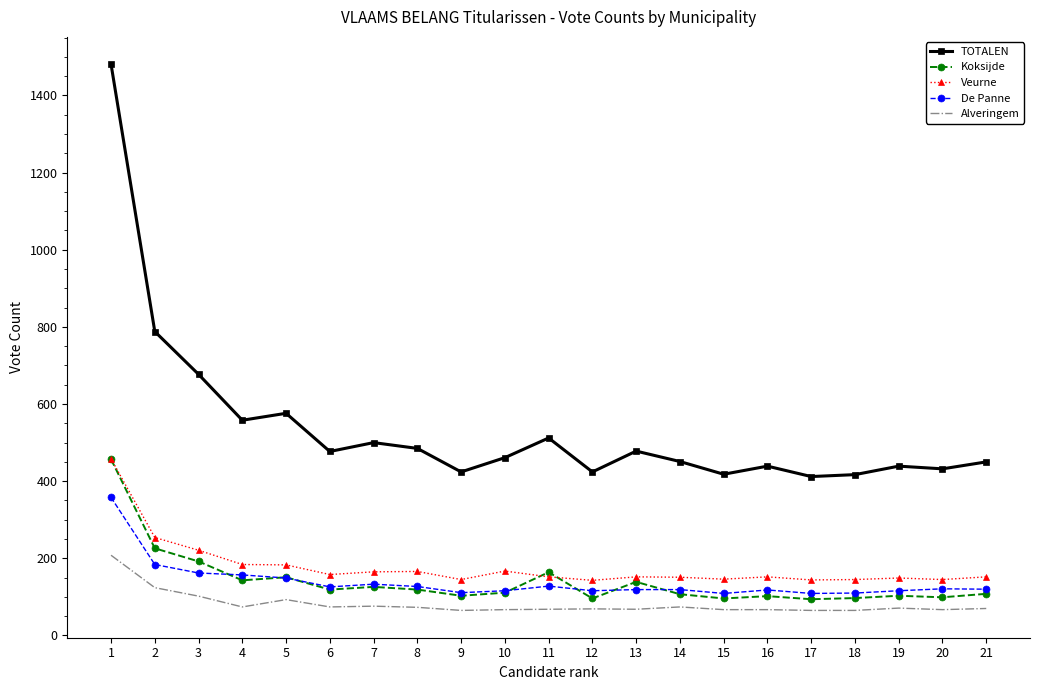

At which label does De Panne first exceed 120?

1